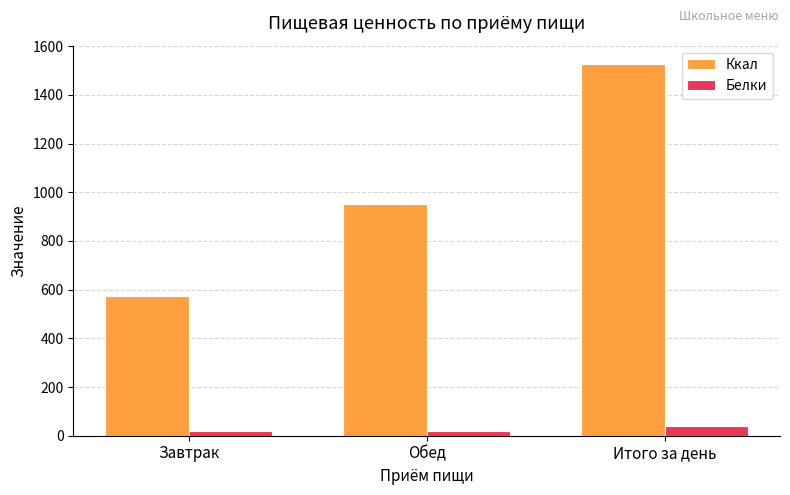

Rank the series at Итого за день from highest to lowest value.

Ккал, Белки